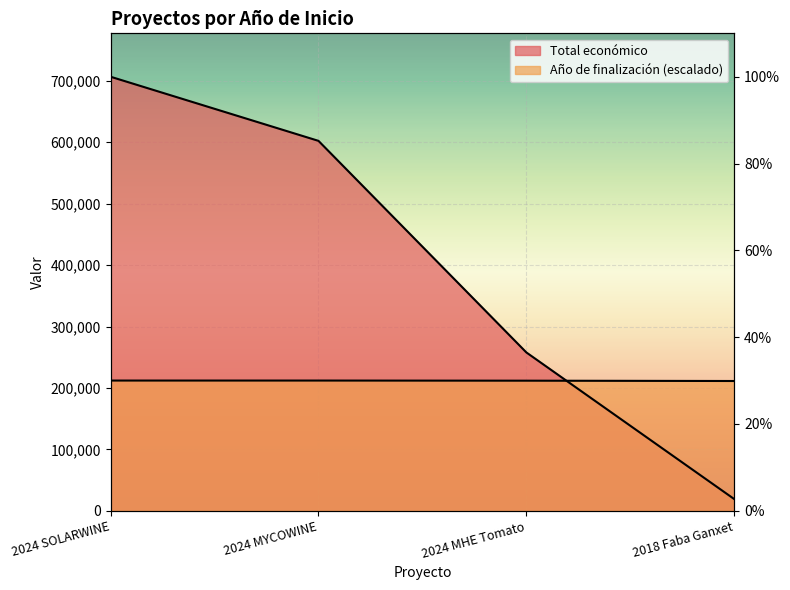

What is the maximum value for Año de finalización?

212009.1